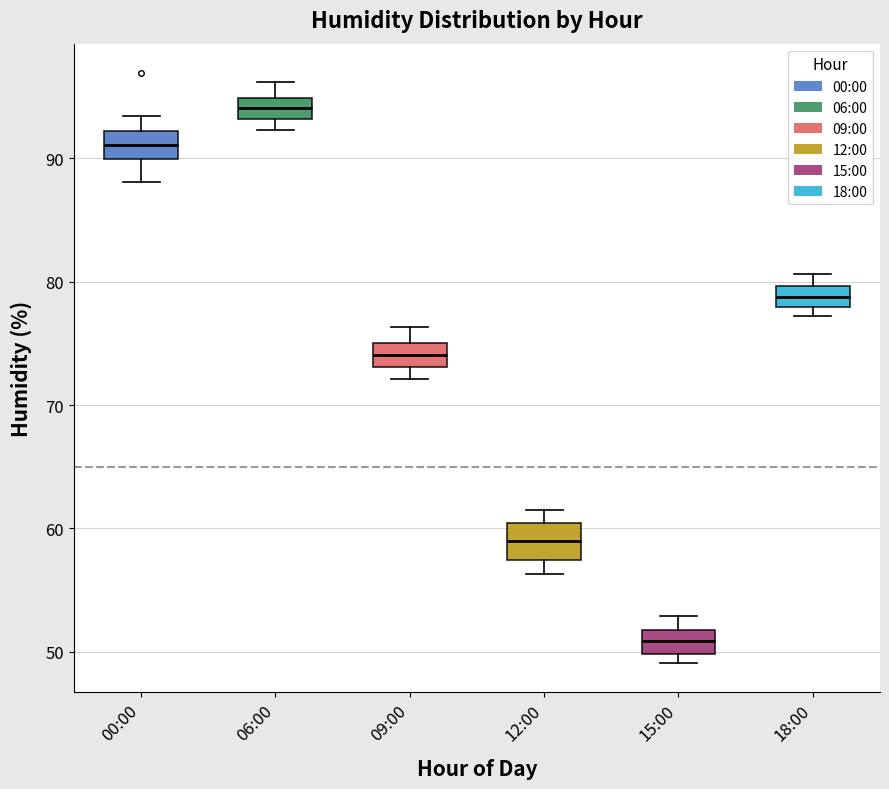

Which box has the highest median line?

06:00